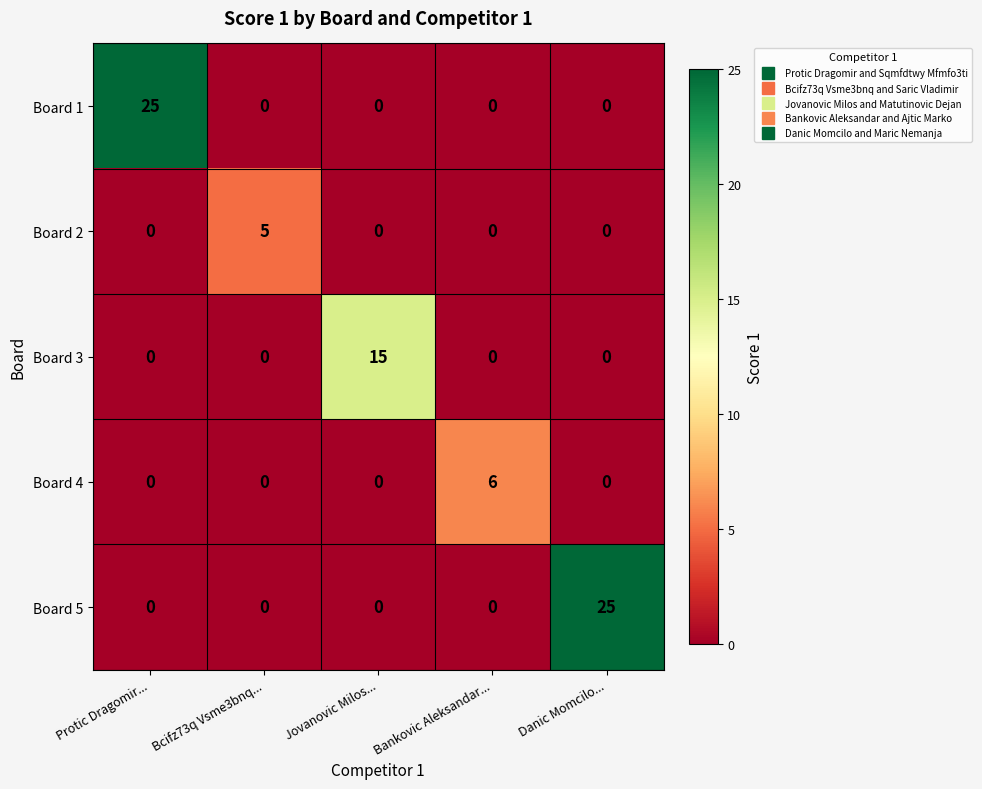

How many Board 4 values are between 0 and 1?

4